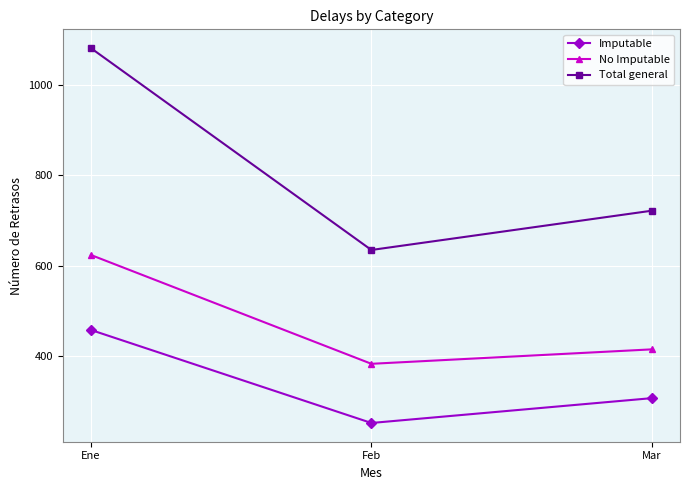

What is the label of the 3rd point from the left?

Mar